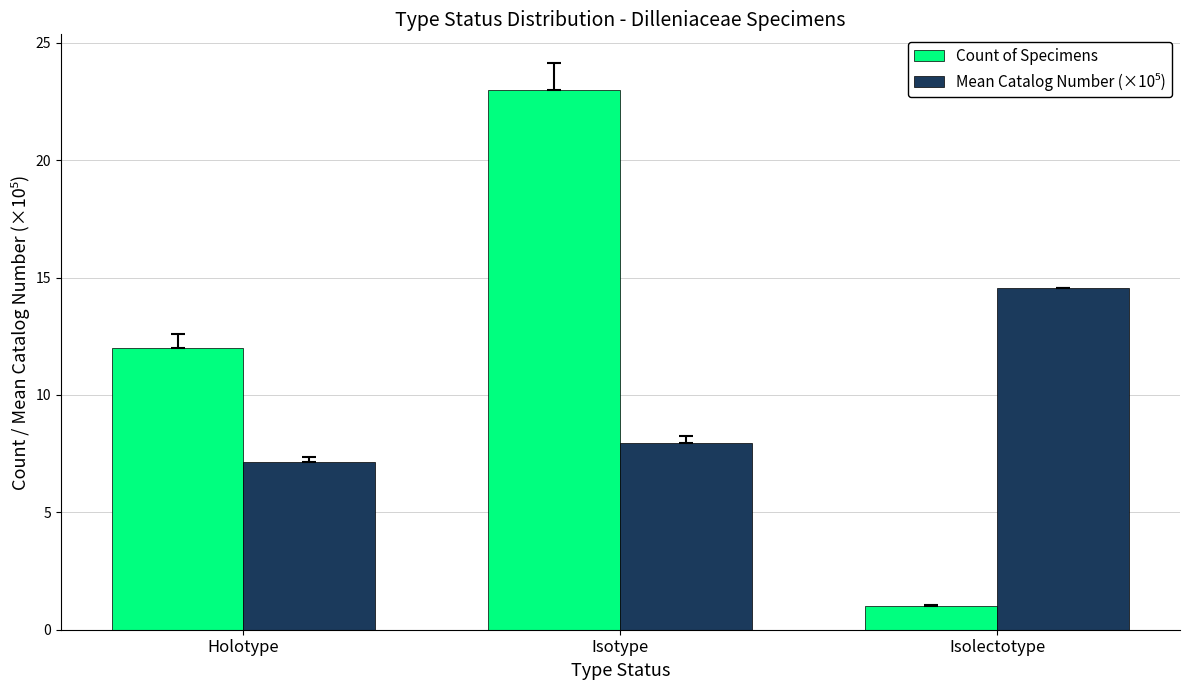

Which series has the widest spread of values?

Count of Specimens